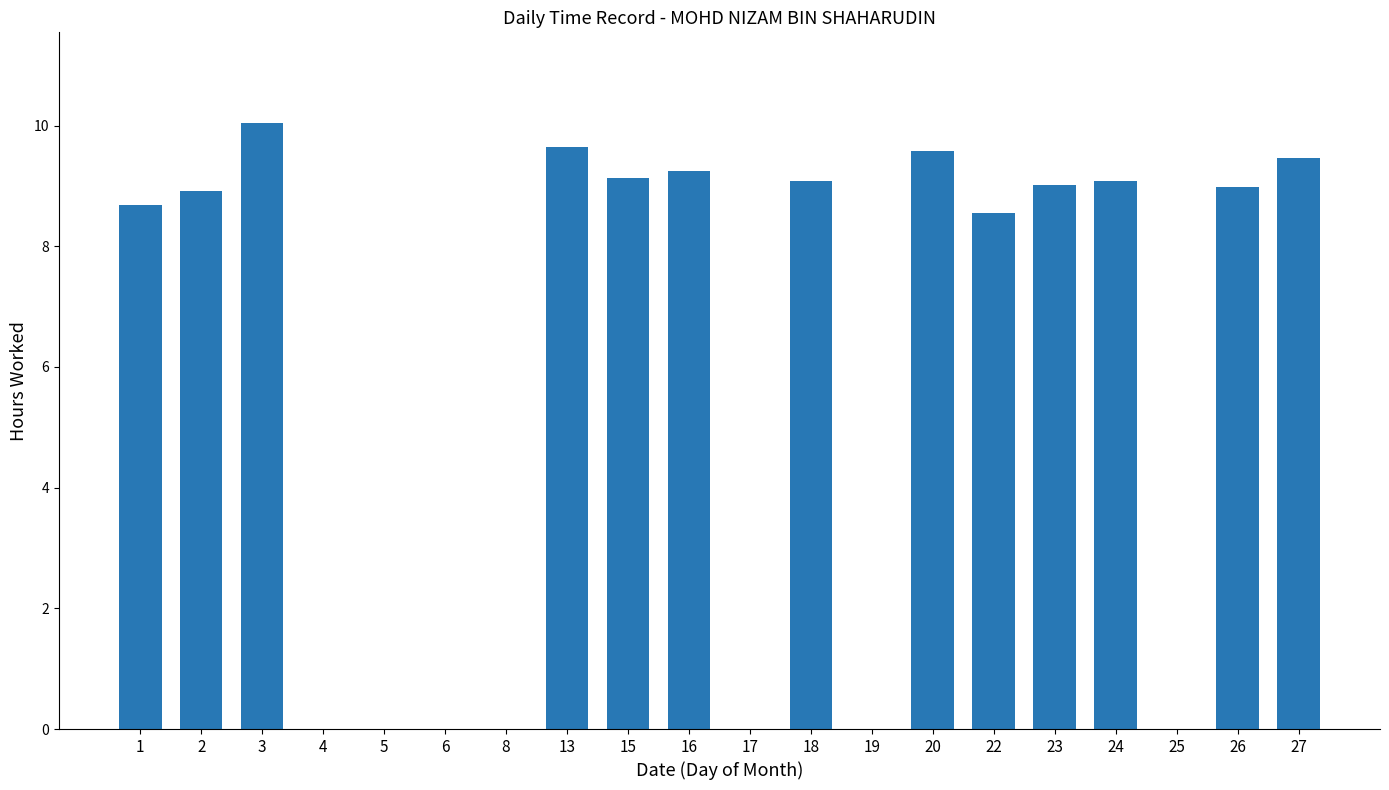

How many values exceed 8?

13